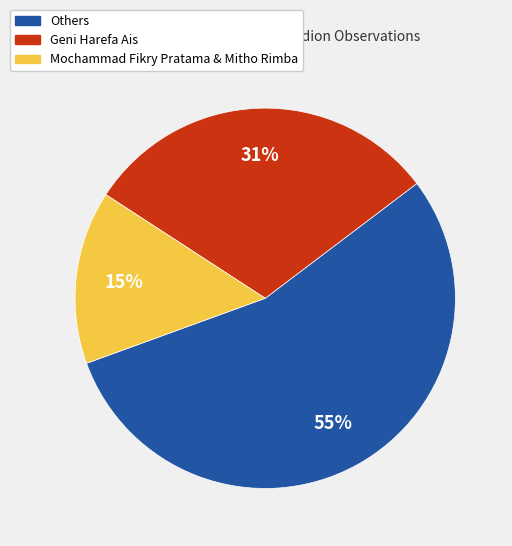

To the nearest percent, what is the average slice percentage?

33%